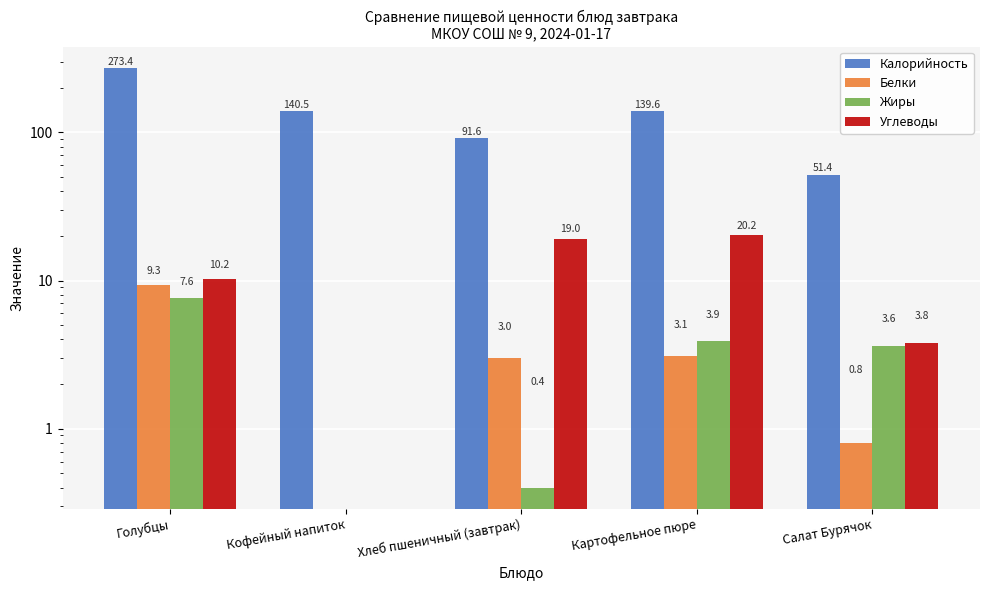

Reading left to right, transcribe all the data shown in this chart.

Калорийность: 273.4	140.5	91.6	139.6	51.4
Белки: 9.3	0.0	3.0	3.1	0.8
Жиры: 7.6	0.0	0.4	3.9	3.6
Углеводы: 10.2	0.0	19.0	20.2	3.8